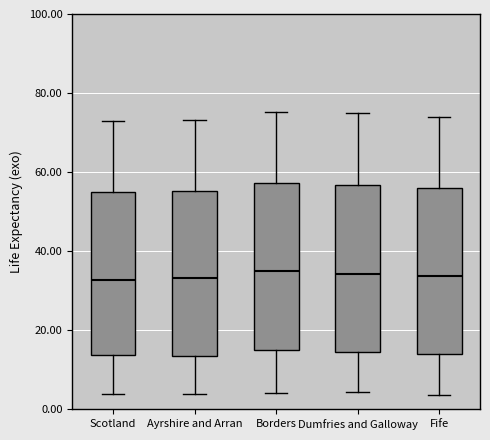

Where does the lower whisker of the box for Fife end on the y-axis? The values are not printed on the chart, so give them approximately, as read against the axis.

4